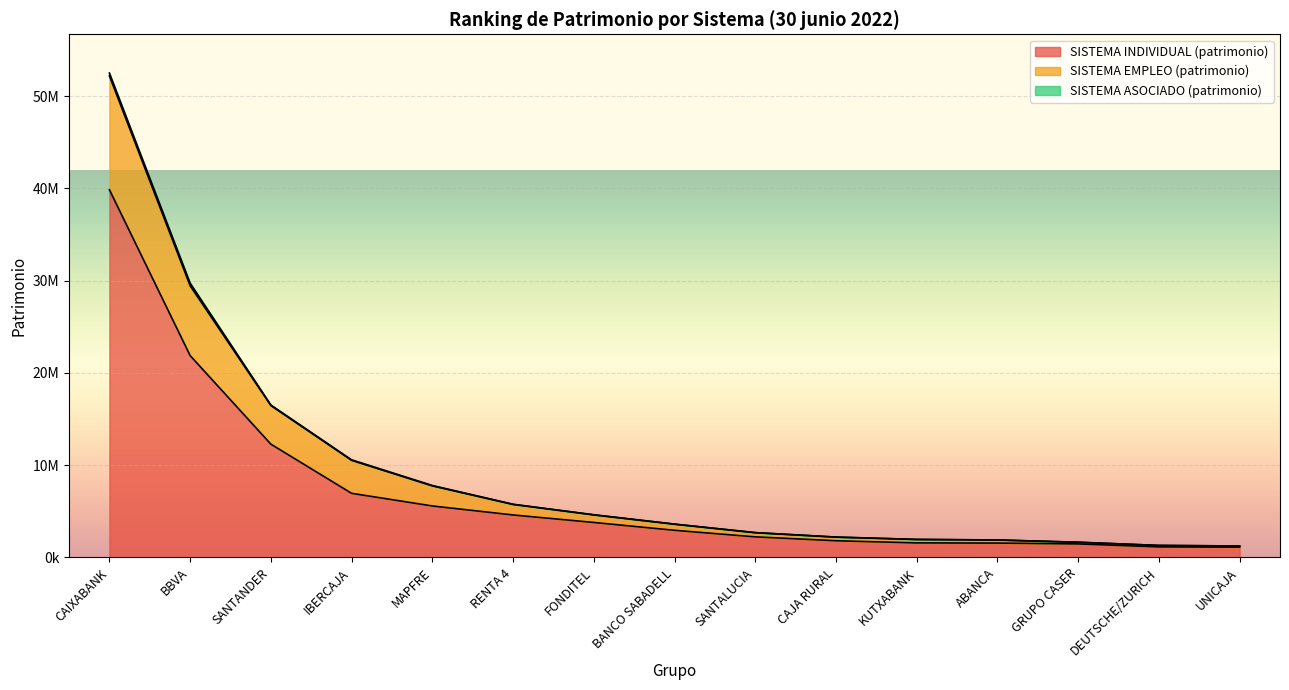

What is the label of the 4th point from the right?

ABANCA